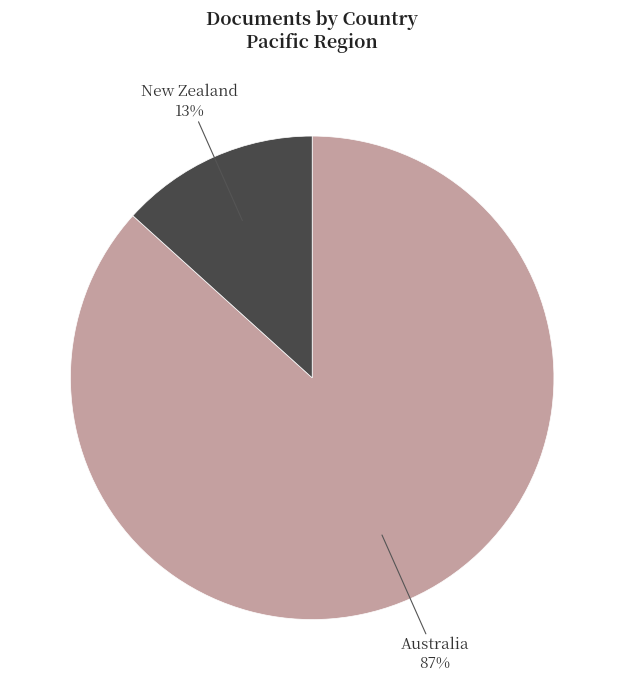

Is the sum of Australia and New Zealand greater than half?

Yes